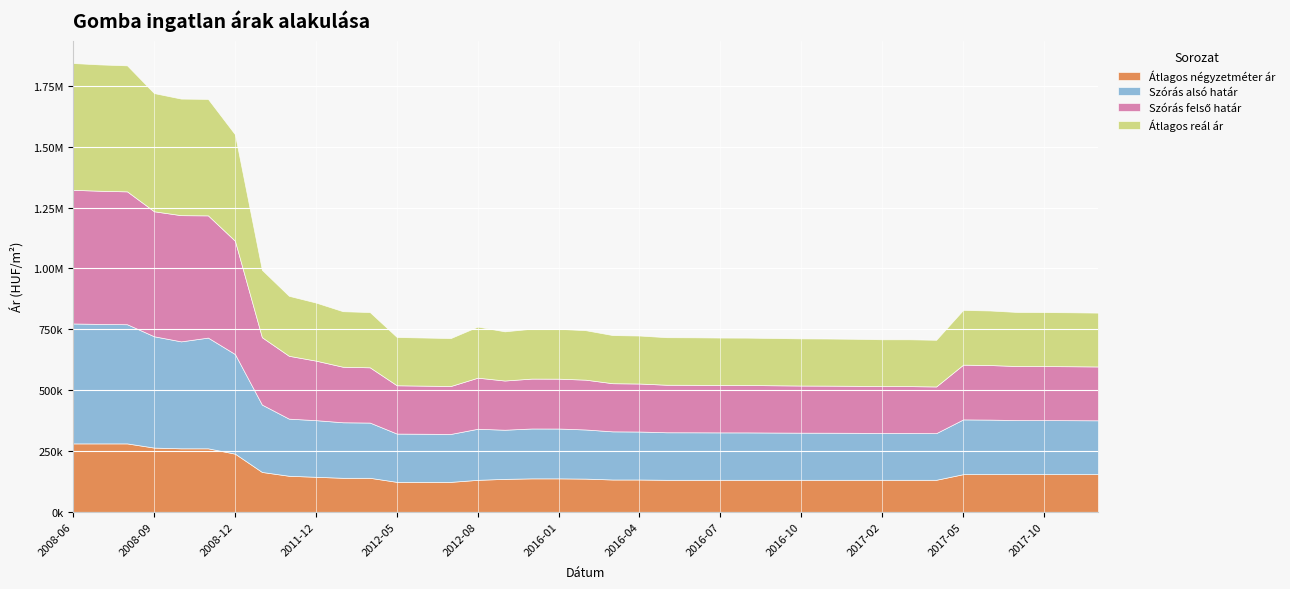

Where is Szórás alsó határ nearest to the value 342281?

2011-05